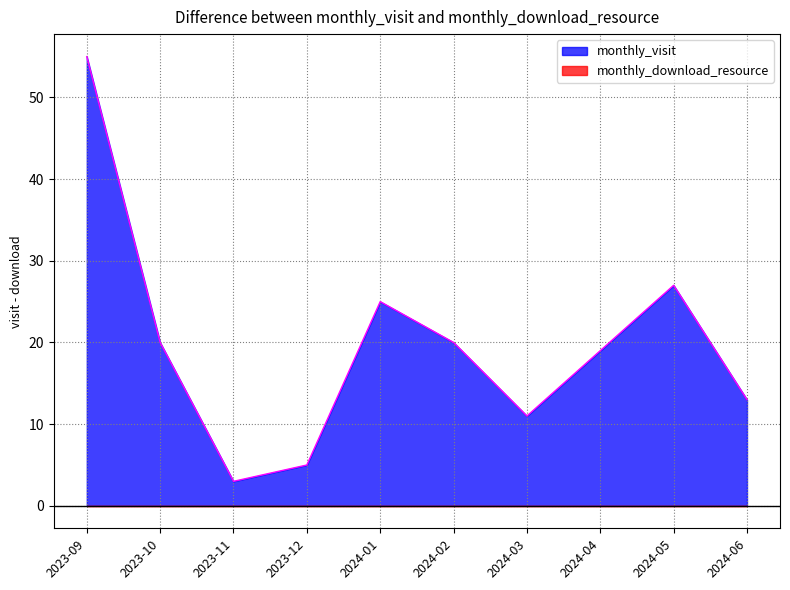

What are all the series names shown in the legend?

monthly_visit, monthly_download_resource